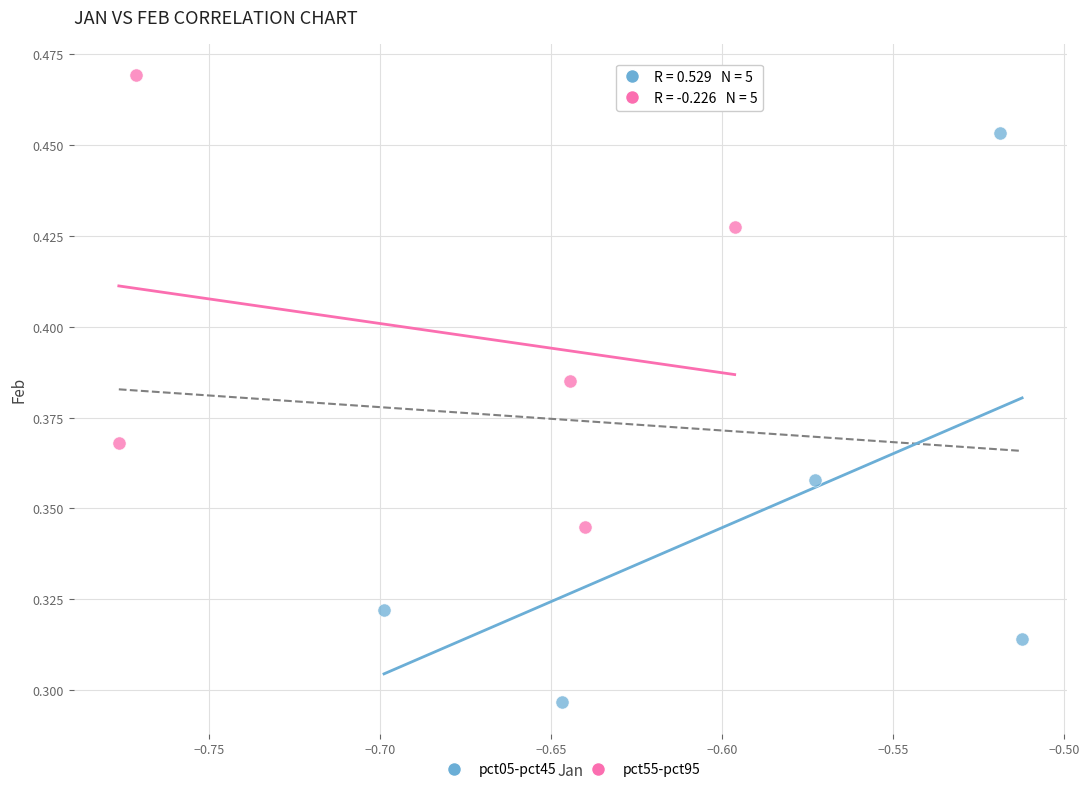

Which series reaches the minimum Y coordinate?

pct05-pct45